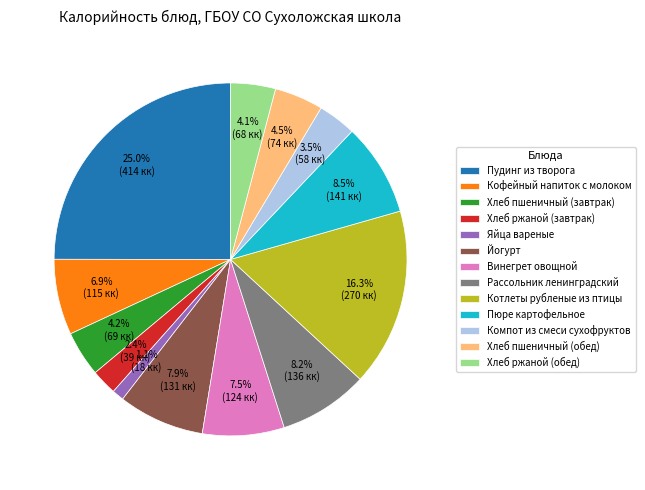

Count the number of slices in the pie.

13